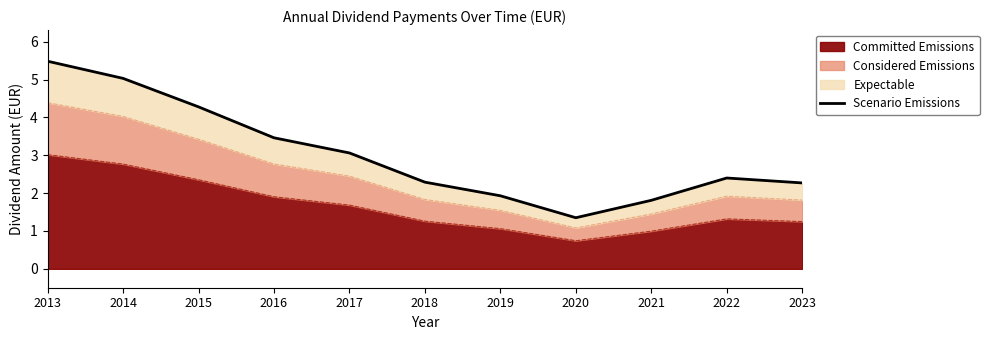

Rank the categories by value from highest to lowest.

2013, 2014, 2015, 2016, 2017, 2022, 2018, 2023, 2019, 2021, 2020